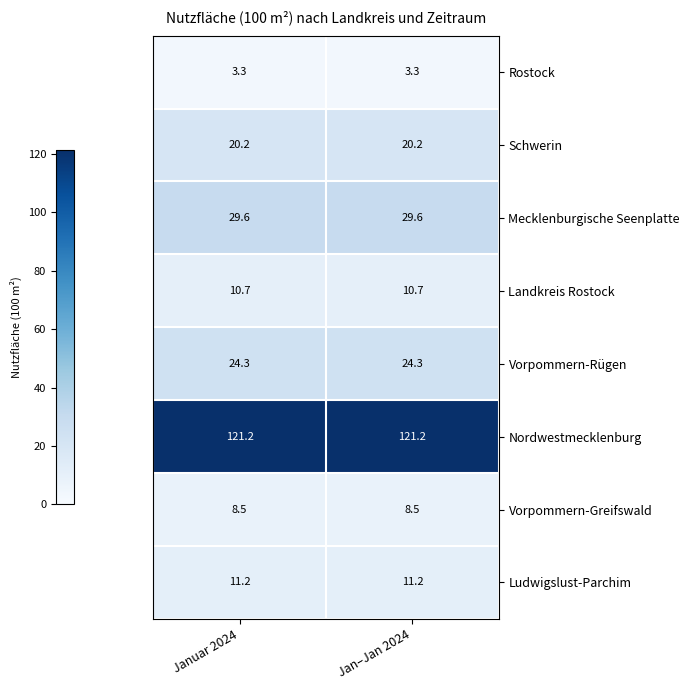

What is the smallest value displayed?

3.3